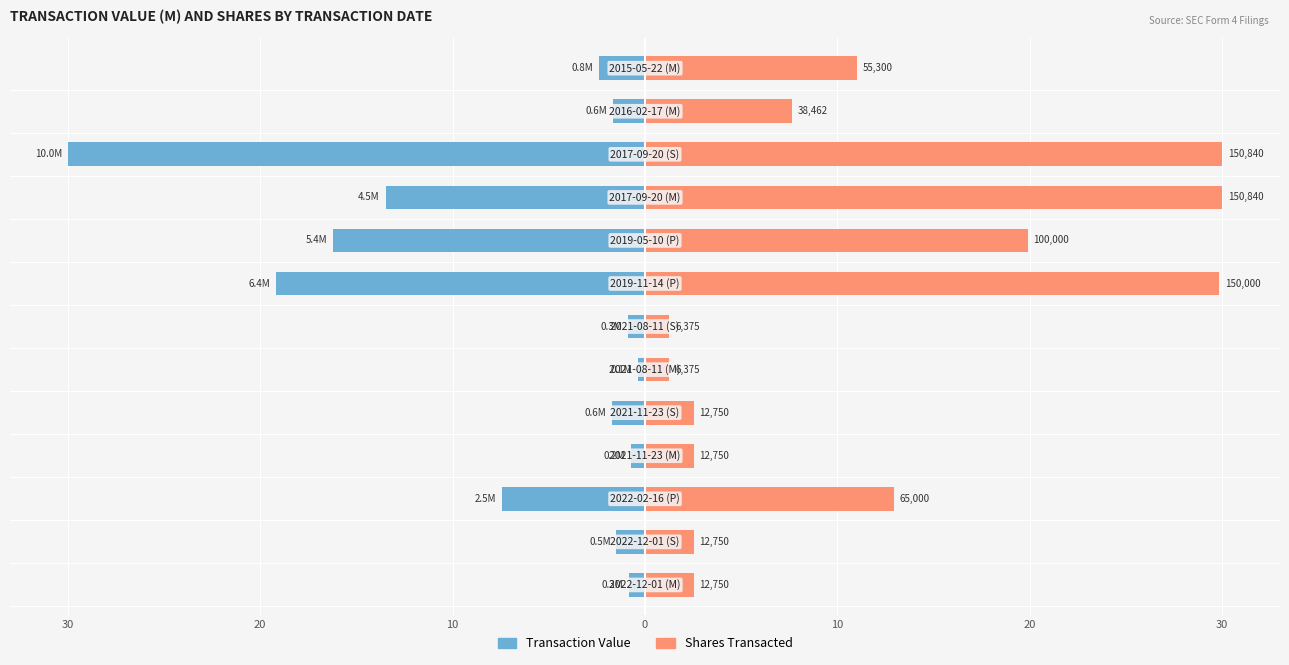

At how many categories does at least one series exceed -26?

13